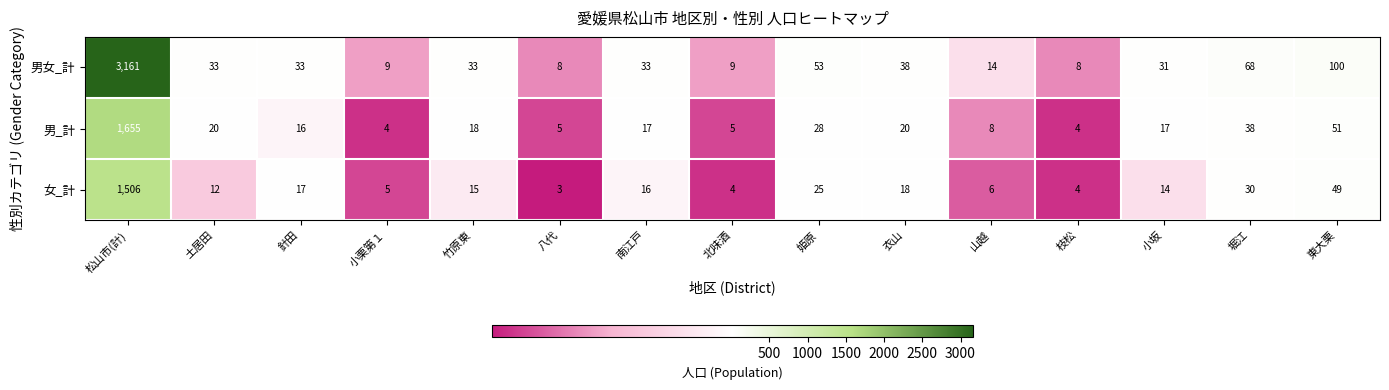

At 土居田, list the series in order from smallest to largest.

女_計, 男_計, 男女_計